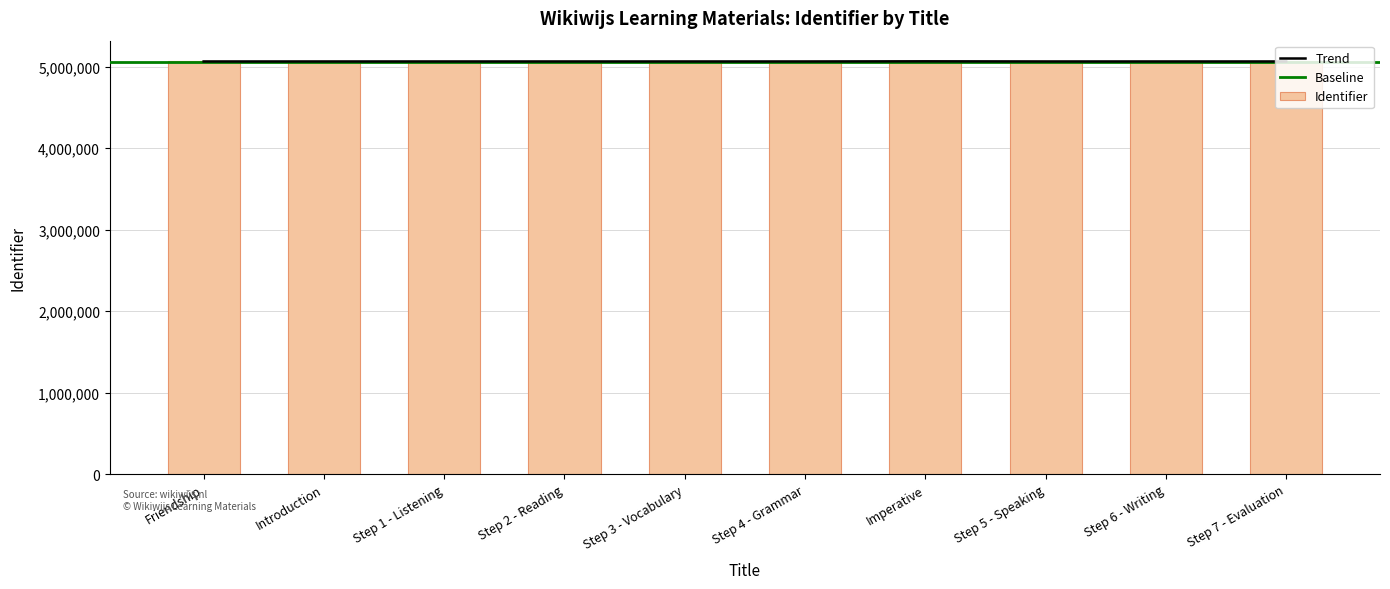

List the labels in order of value, smallest first.

Friendship, Introduction, Step 1 - Listening, Step 2 - Reading, Step 3 - Vocabulary, Step 4 - Grammar, Step 5 - Speaking, Step 6 - Writing, Step 7 - Evaluation, Imperative